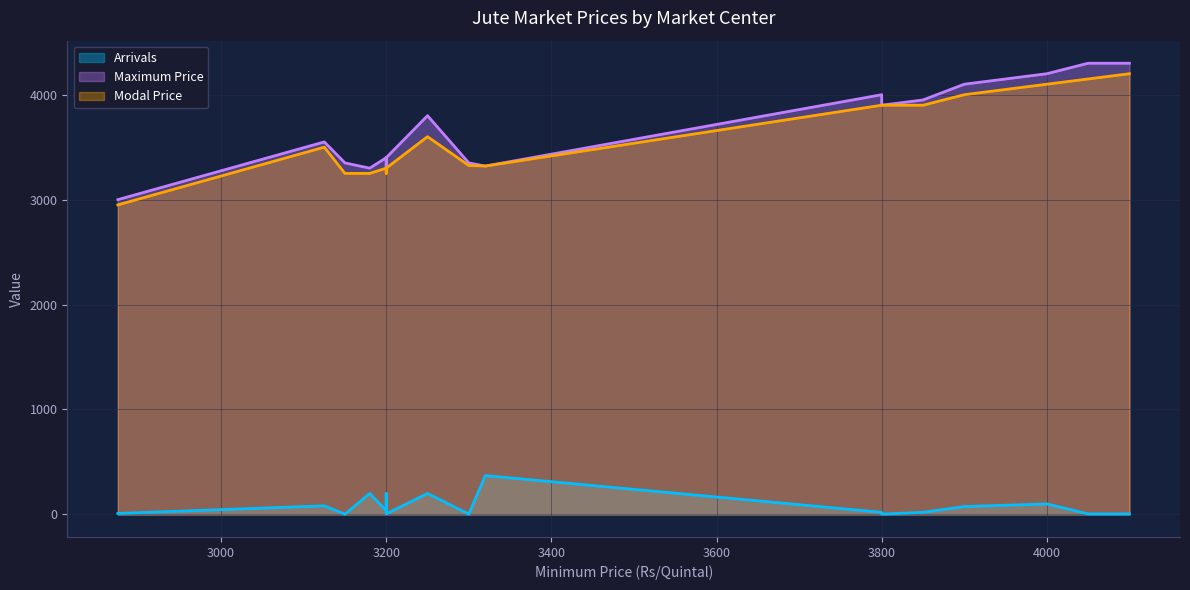

Rank the series by their maximum value, from lowest to highest.

Arrivals, Modal Price, Maximum Price